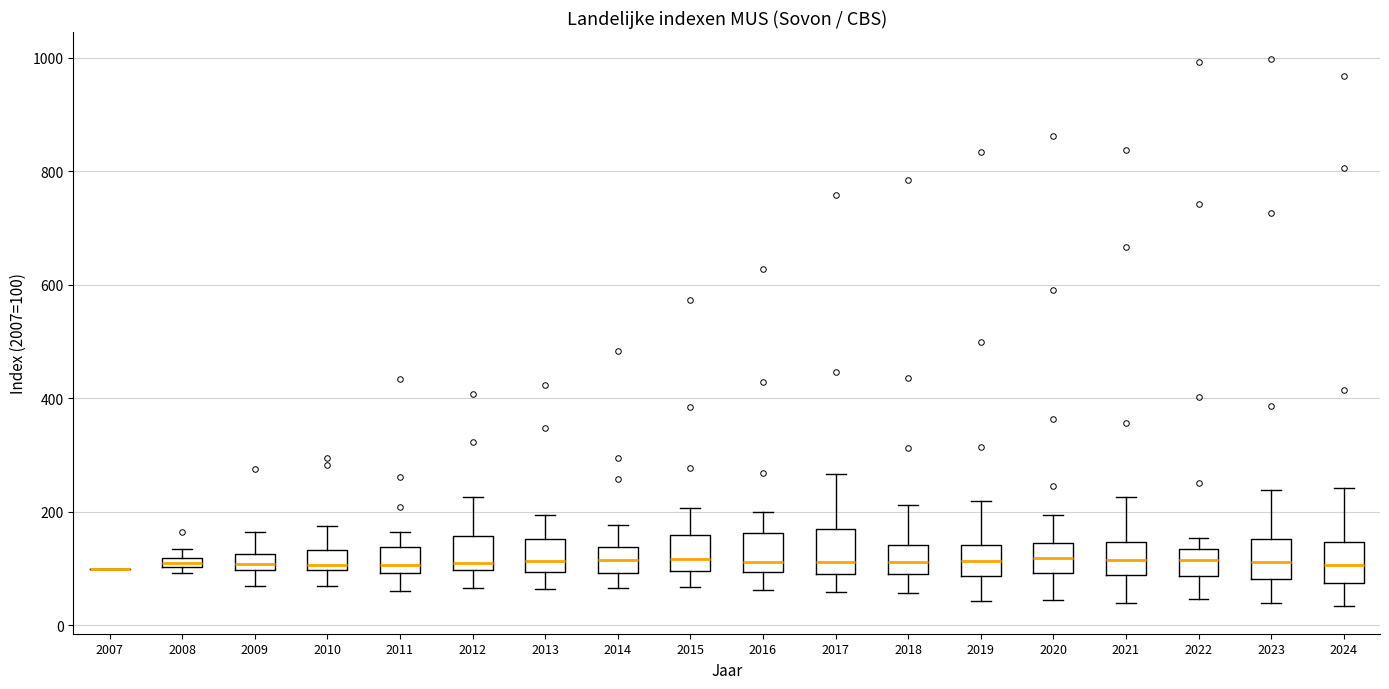

Where is the upper edge of the box at x = 2012 on the y-axis? The values are not printed on the chart, so give them approximately, as read against the axis.

160